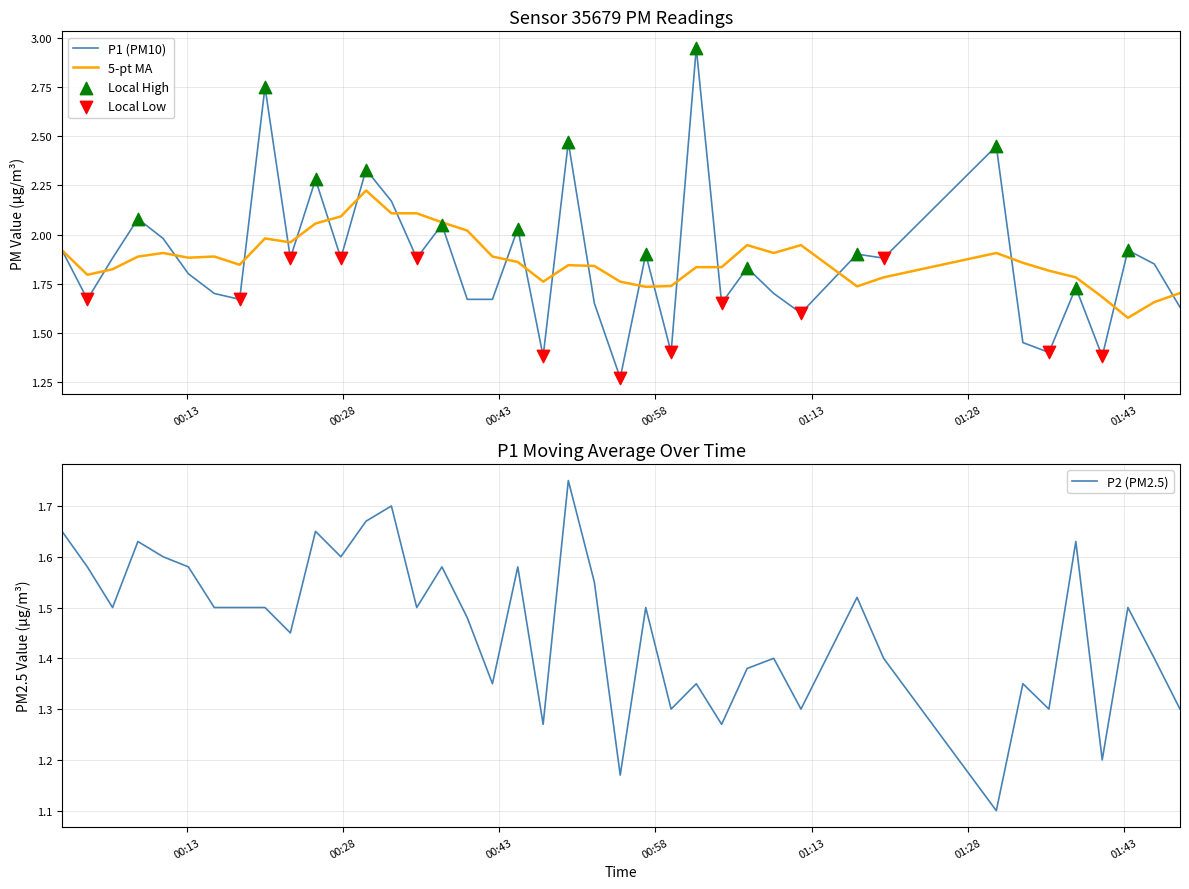

What is the lowest value of the P2 (PM2.5) series?

1.1